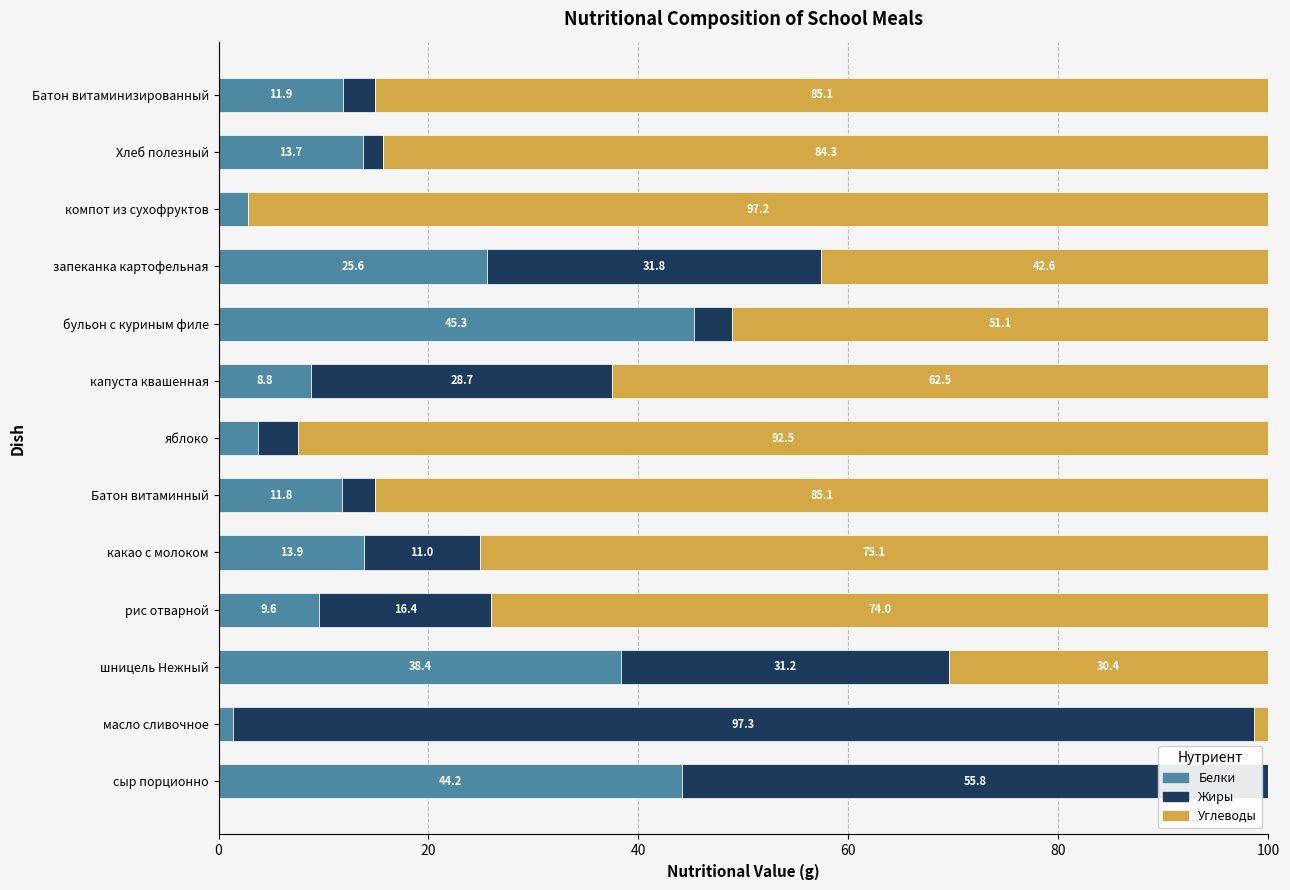

Where is Белки nearest to the value 23?

запеканка картофельная